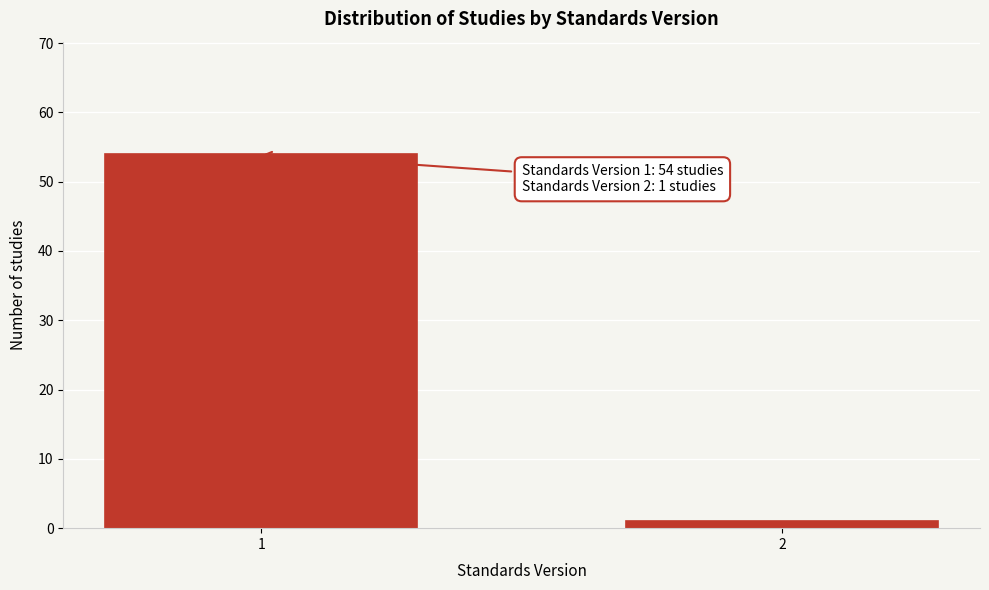

Reading left to right, list all the values displayed in this chart.

54	1